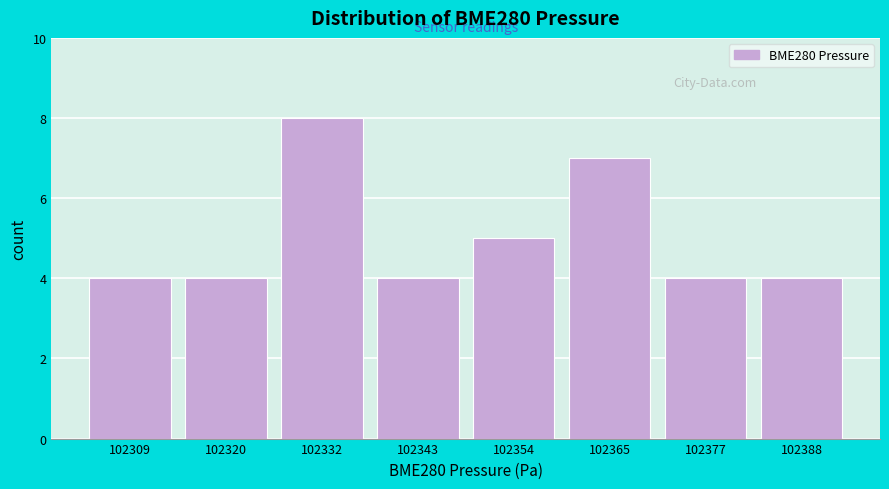

Reading right to left, list all the values displayed in this chart.

4	4	7	5	4	8	4	4